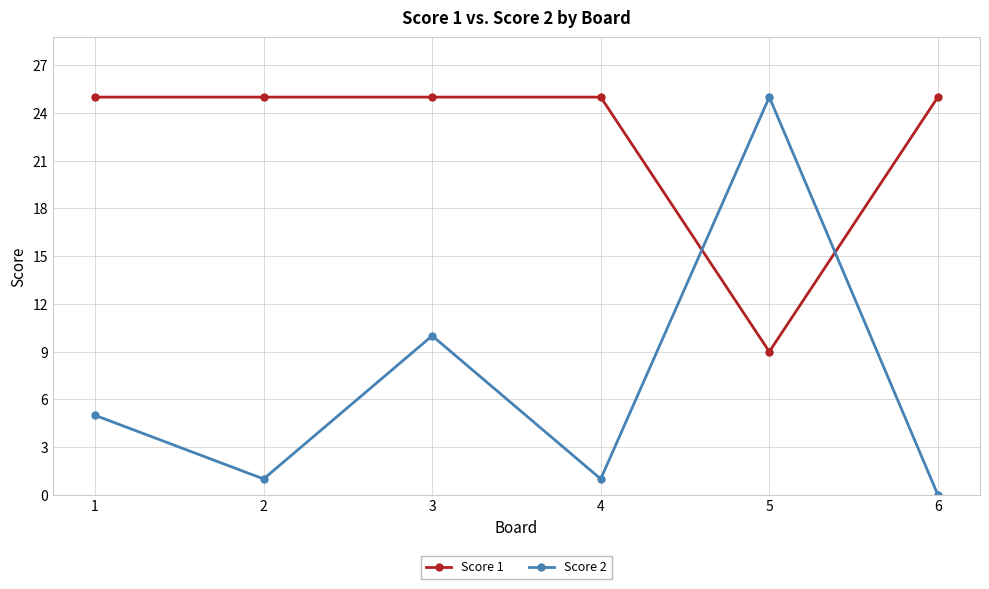

What are all the series names shown in the legend?

Score 1, Score 2